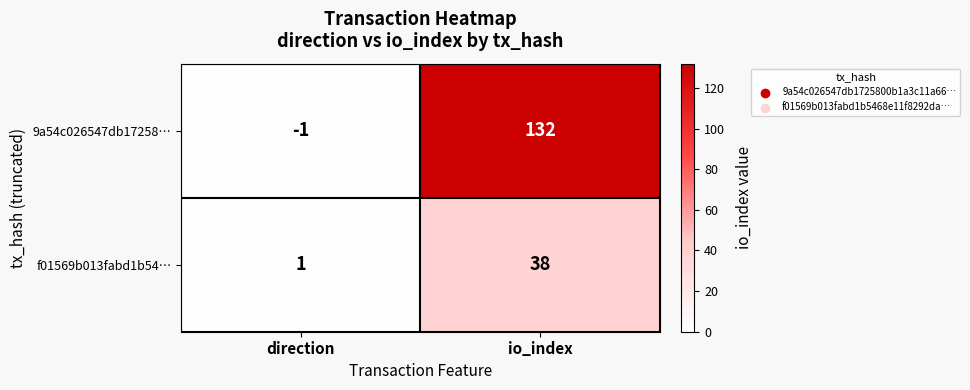

Which series has the largest range (max minus min)?

9a54c026547db17258…